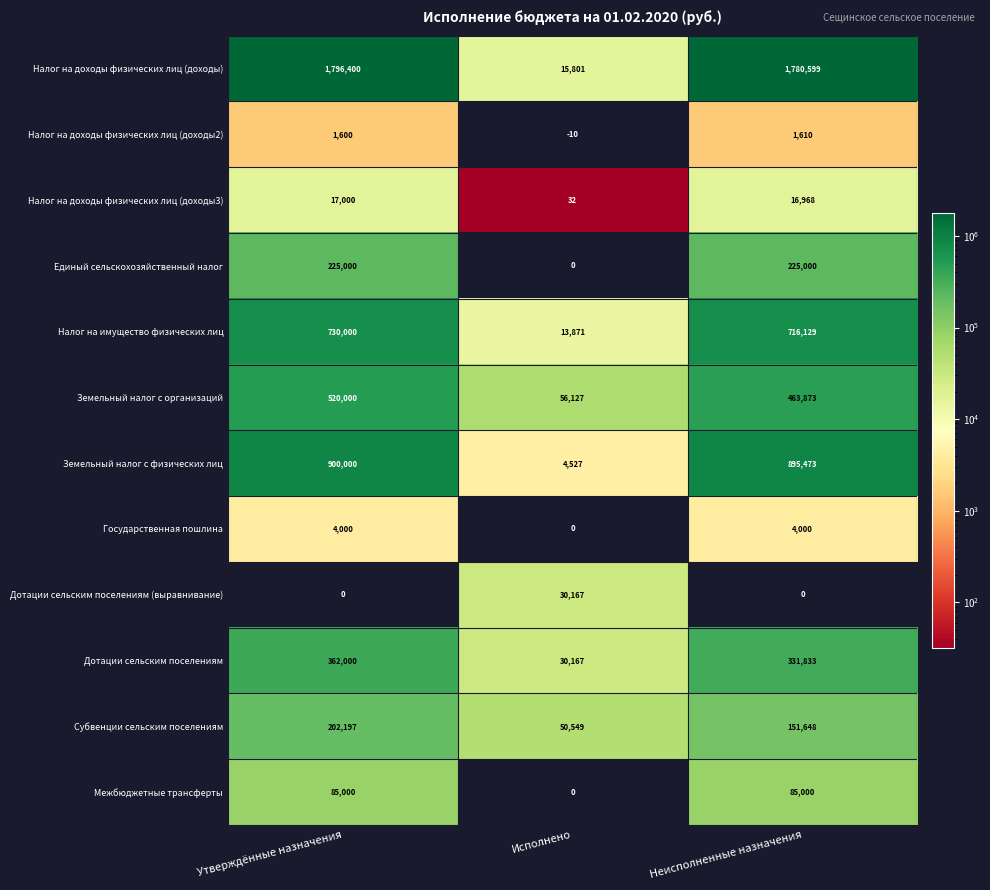

What is the difference between the maximum and minimum values in the Земельный налог с физических лиц series?

895473